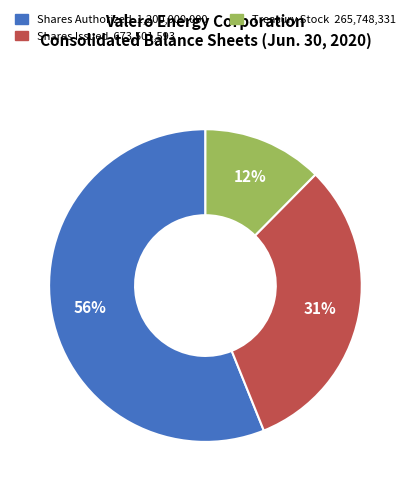

How many segments does this pie chart have?

3